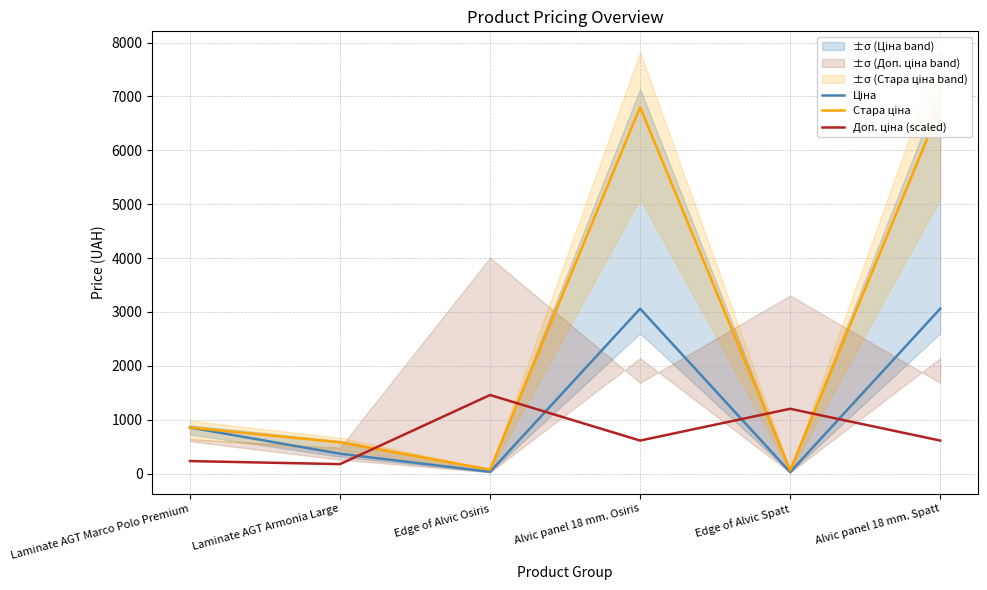

Which series has the widest spread of values?

Стара ціна